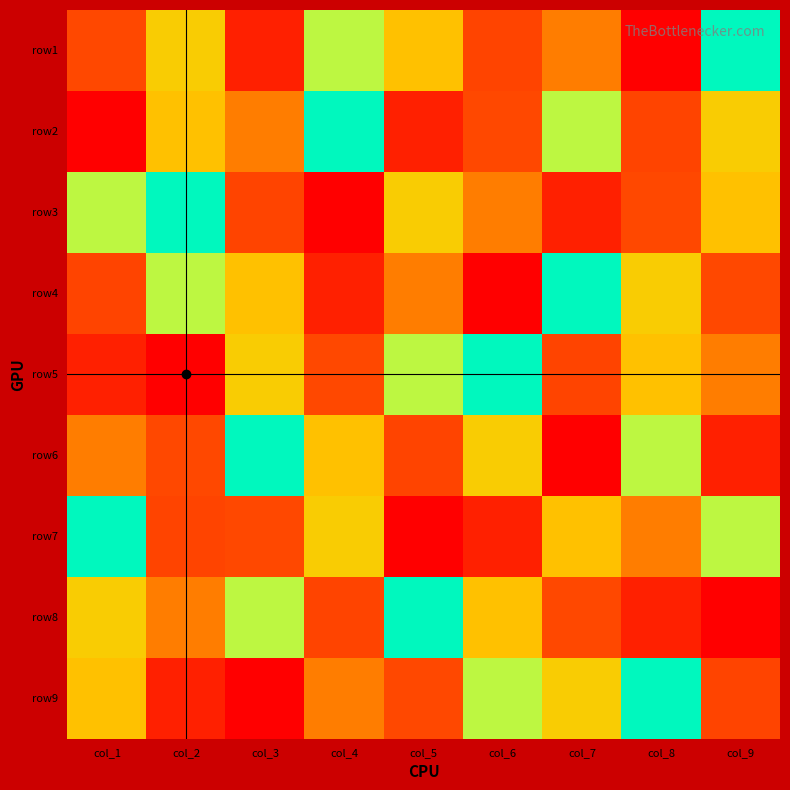

Which has a higher value, col_6 or col_4?

col_6